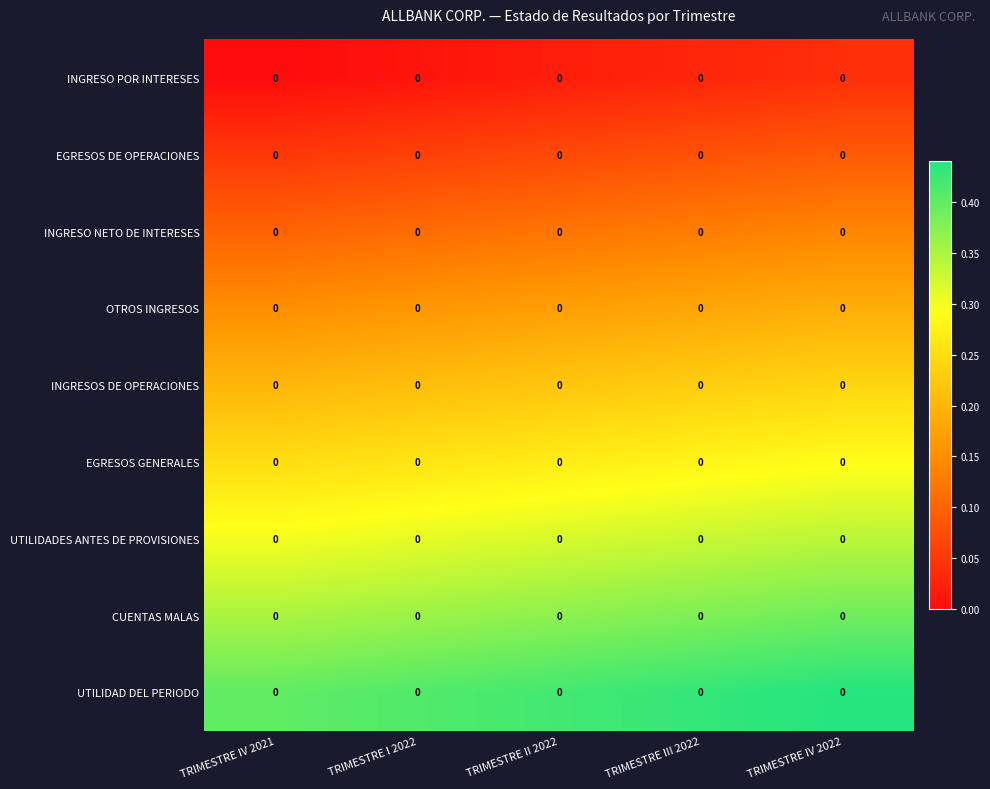

Between TRIMESTRE I 2022 and TRIMESTRE IV 2022, which series saw the biggest shift?

UTILIDADES ANTES DE PROVISIONES